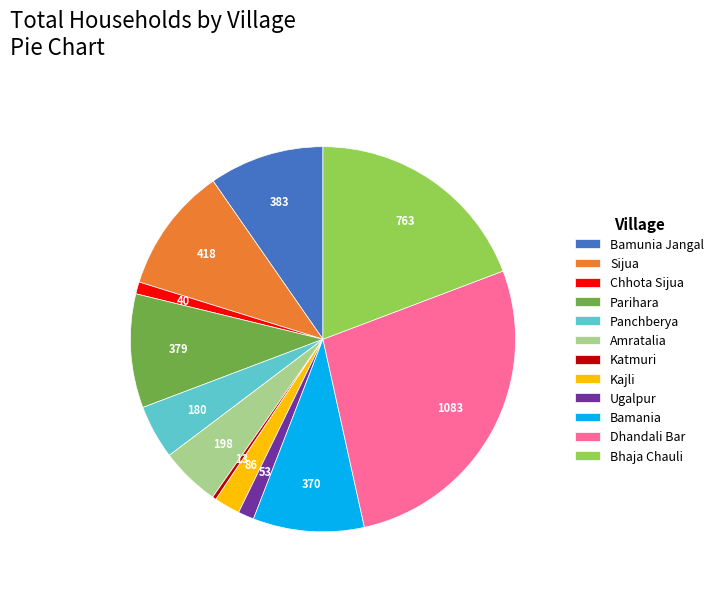

Combined, do Bamunia Jangal and Sijua account for over 50%?

No